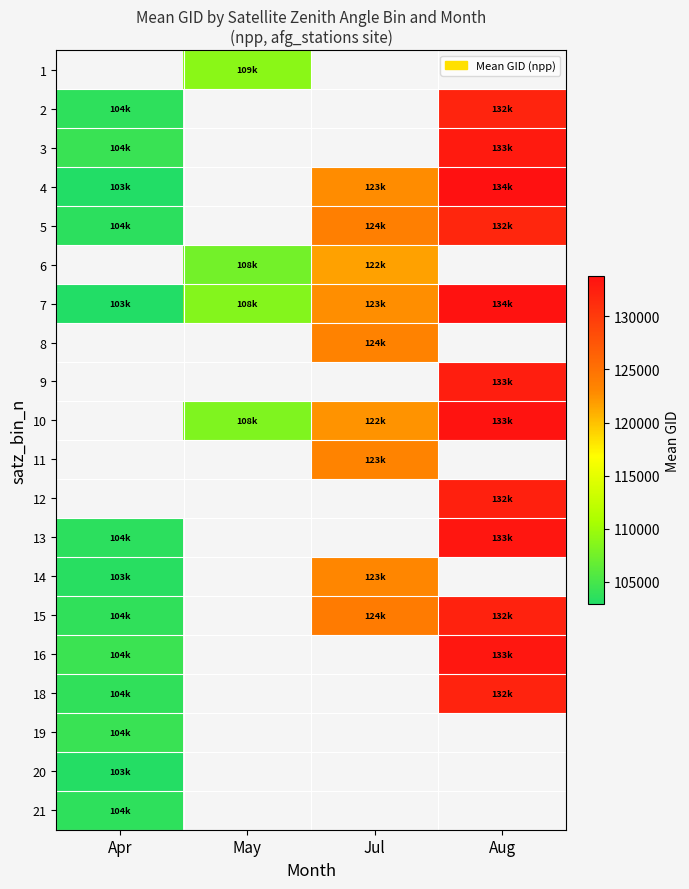

At which category does the chart reach its minimum across all series?

Apr